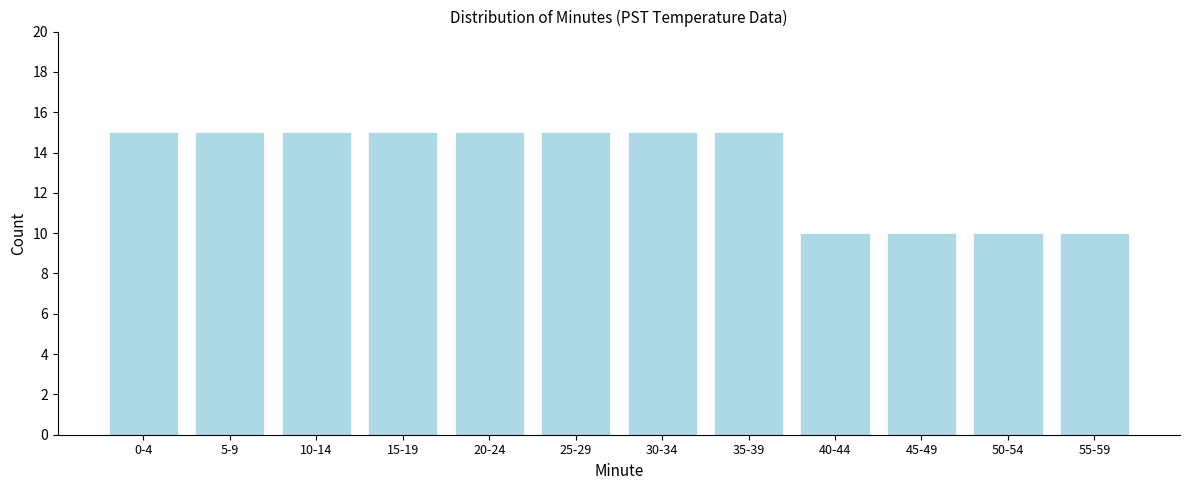

Reading right to left, extract all data points from this chart.

55-59=10	50-54=10	45-49=10	40-44=10	35-39=15	30-34=15	25-29=15	20-24=15	15-19=15	10-14=15	5-9=15	0-4=15